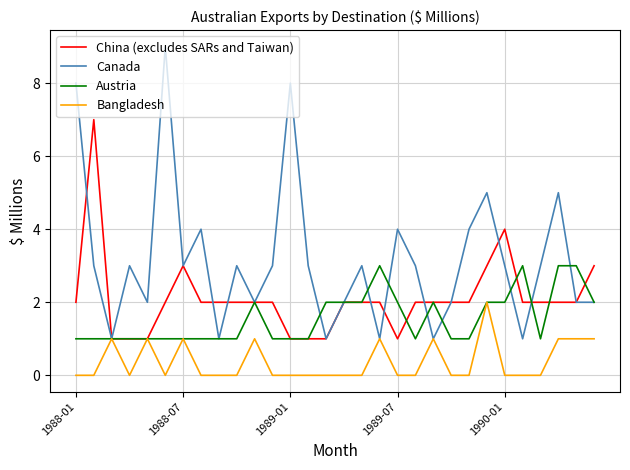

Count the number of categories in the chart.

30